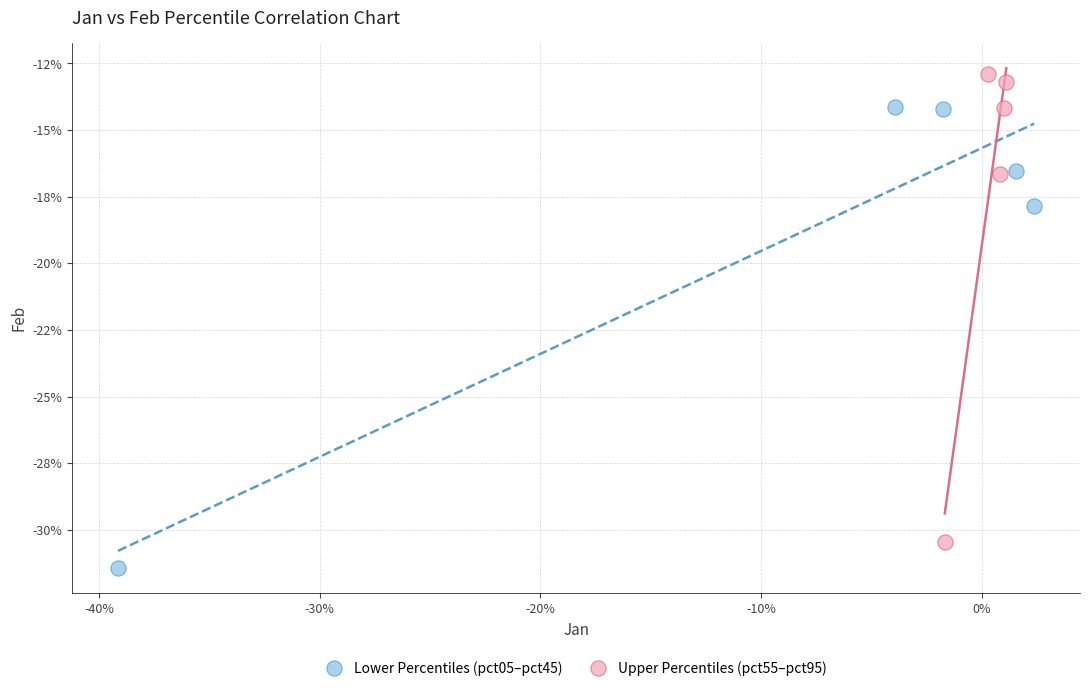

Which series has the largest Y range (max minus min)?

Upper Percentiles (pct55–pct95)